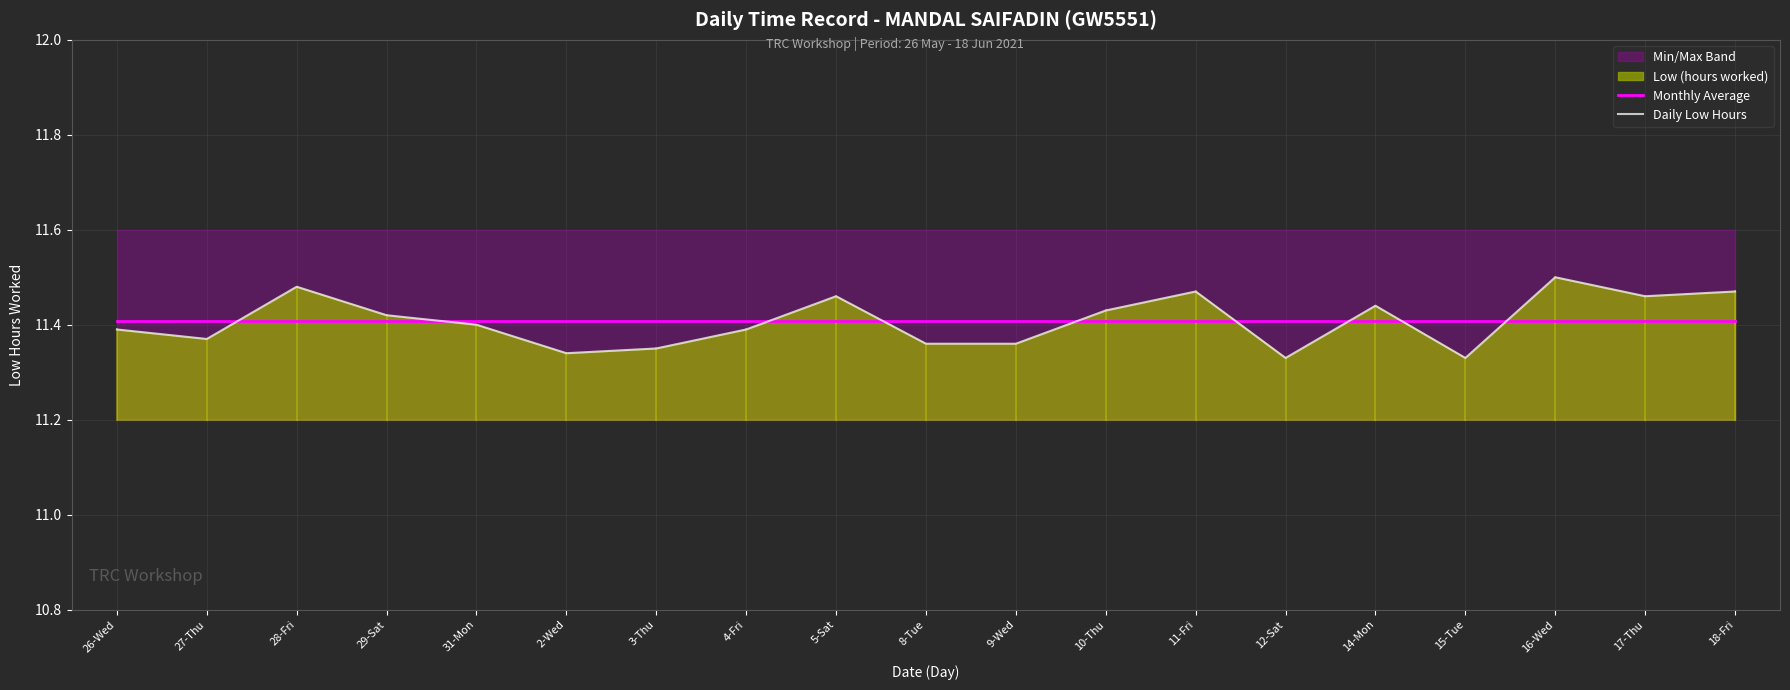

Where do Daily Low Hours and Monthly Average first cross each other?

27-Thu and 28-Fri